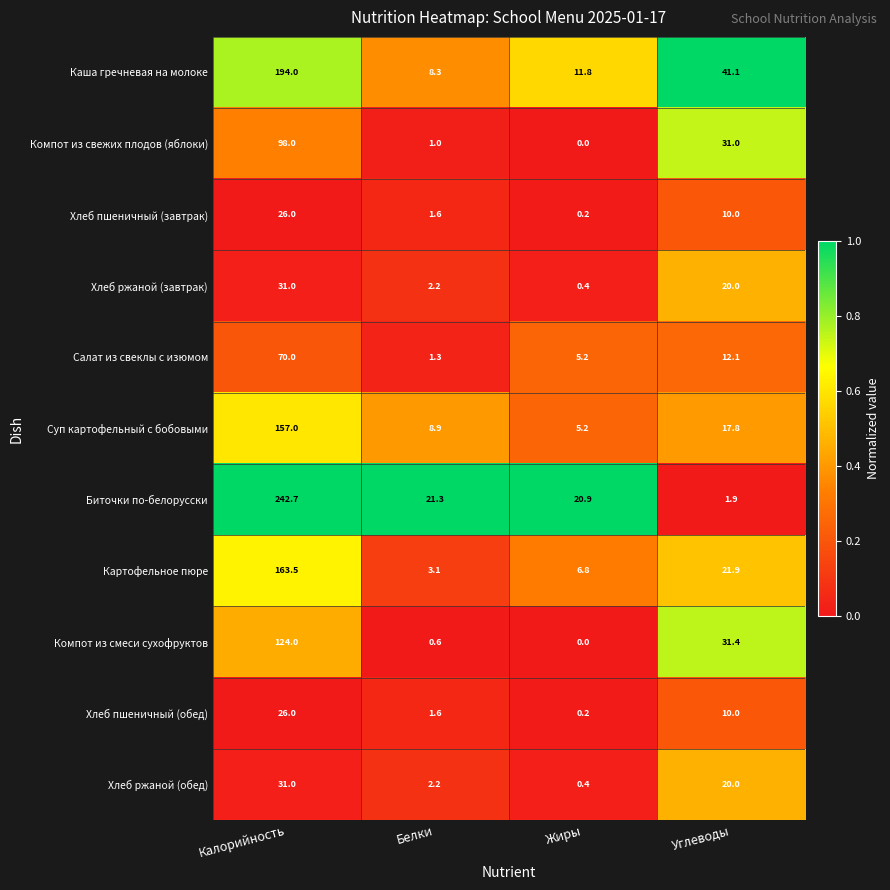

What is the difference between the Картофельное пюре values at Углеводы and Калорийность?

141.6